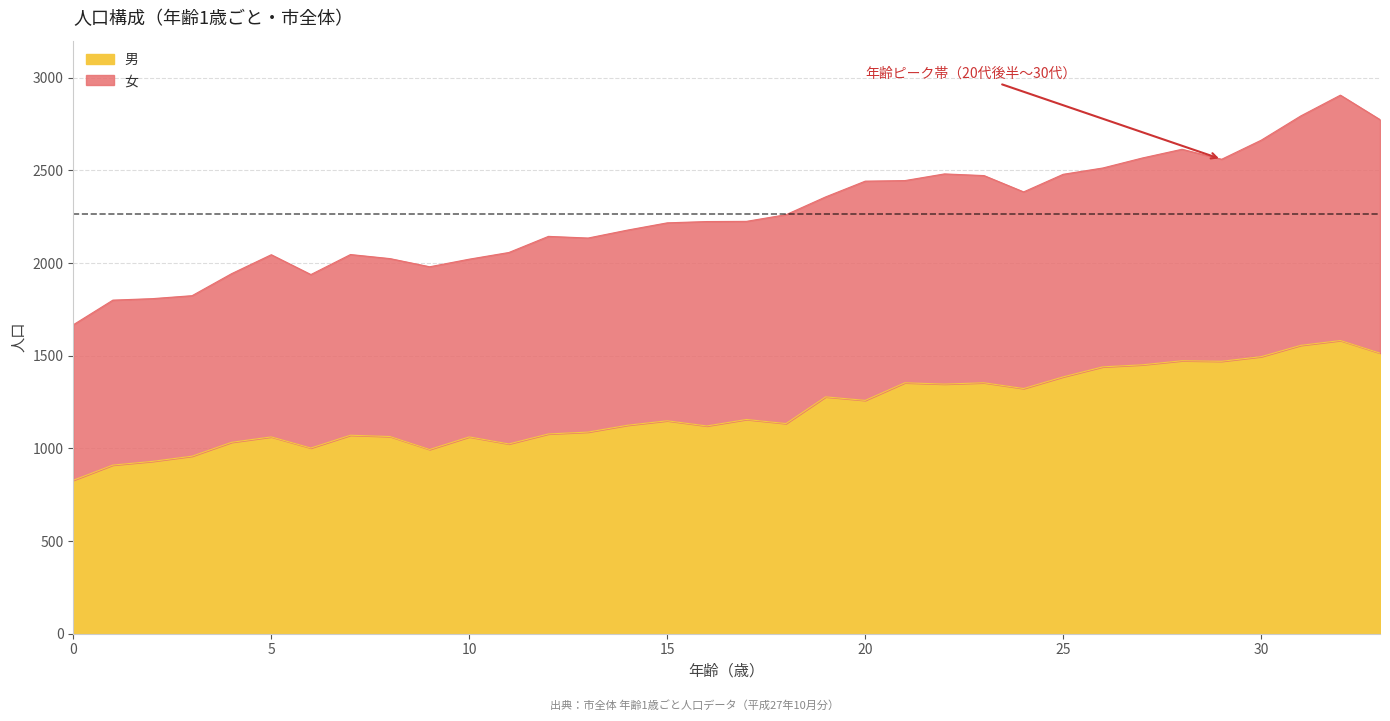

What is the value of the 29th point from the left?

1473